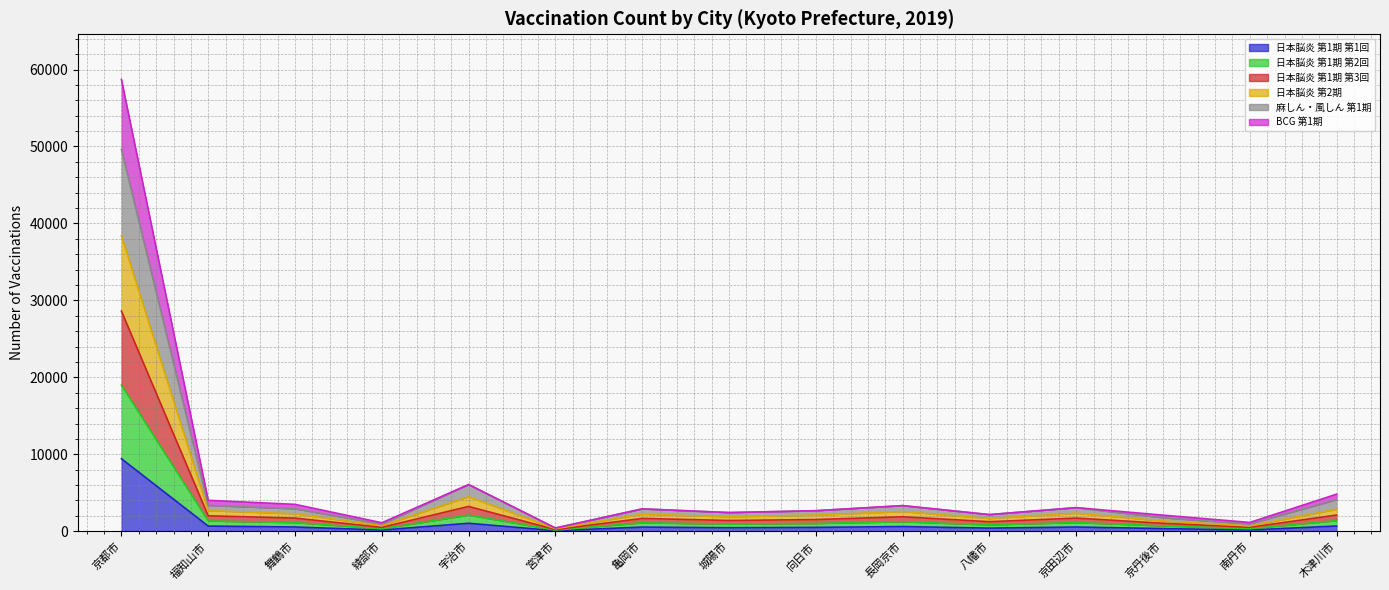

At which category is the sum across all series the highest?

京都市